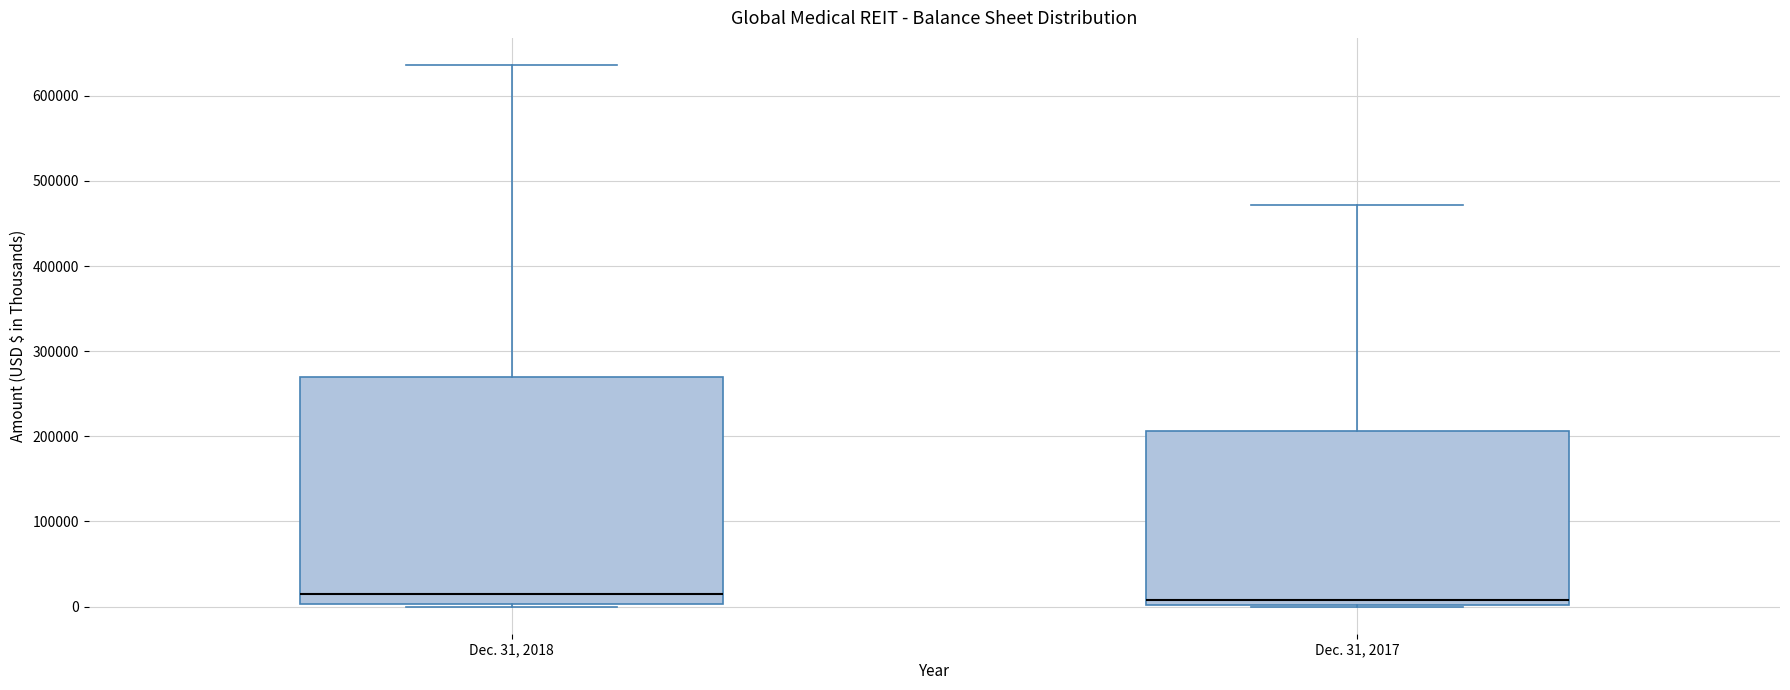

Reading left to right, transcribe this box plot: for each box, give where its median line is, the range the box spans, and where its two whiskers end, as read against the y-axis. The values are not printed on the chart, so give them approximately, as read against the axis.

Dec. 31, 2018: median 20000, box 0 to 270000, whiskers 0 (just below the box's lower edge) to 640000
Dec. 31, 2017: median 10000, box 0 to 210000, whiskers 0 to 470000